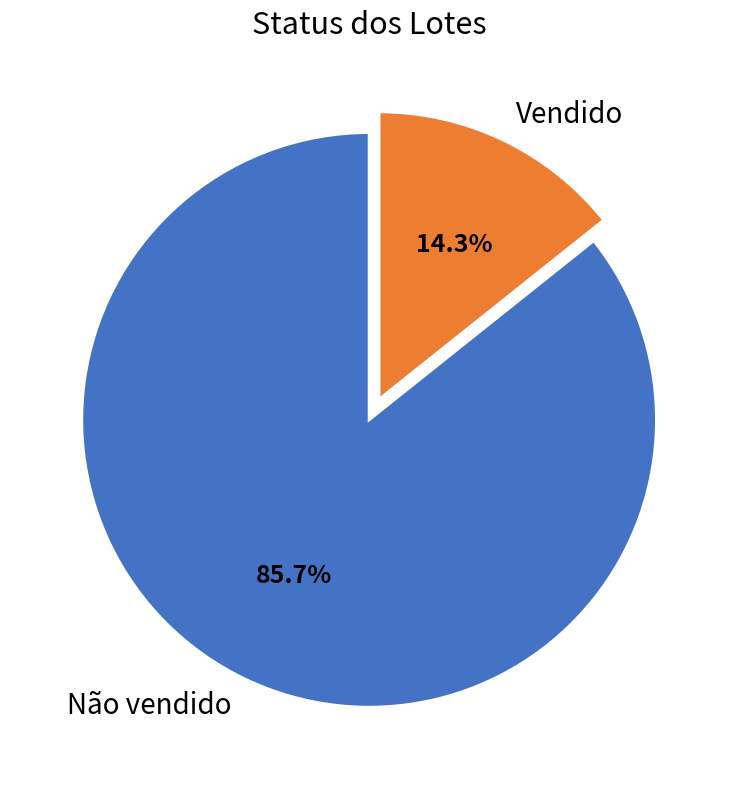

Count the number of slices in the pie.

2